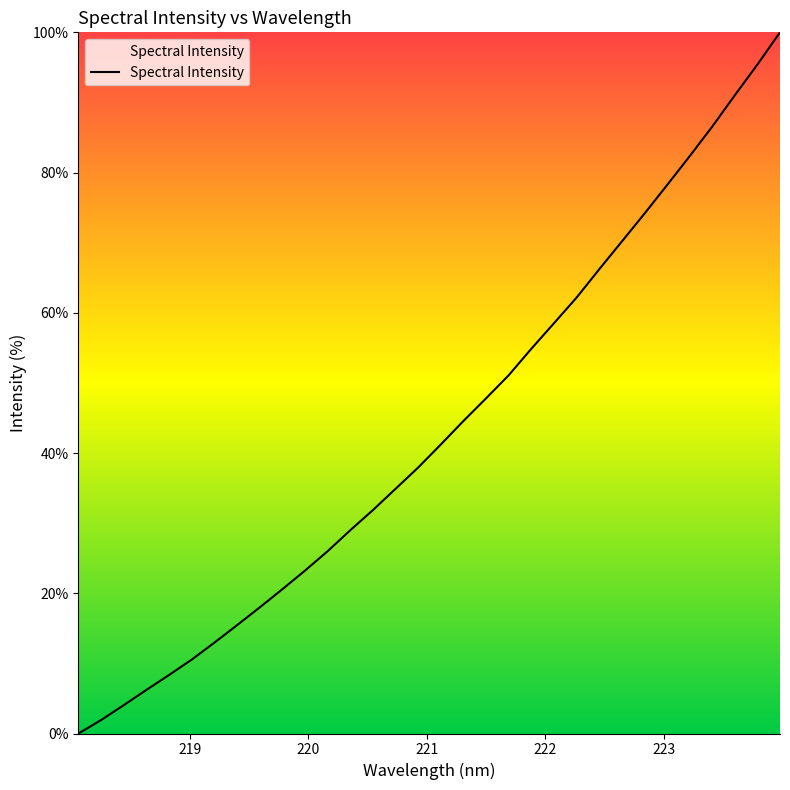

How many values are below 41?

16